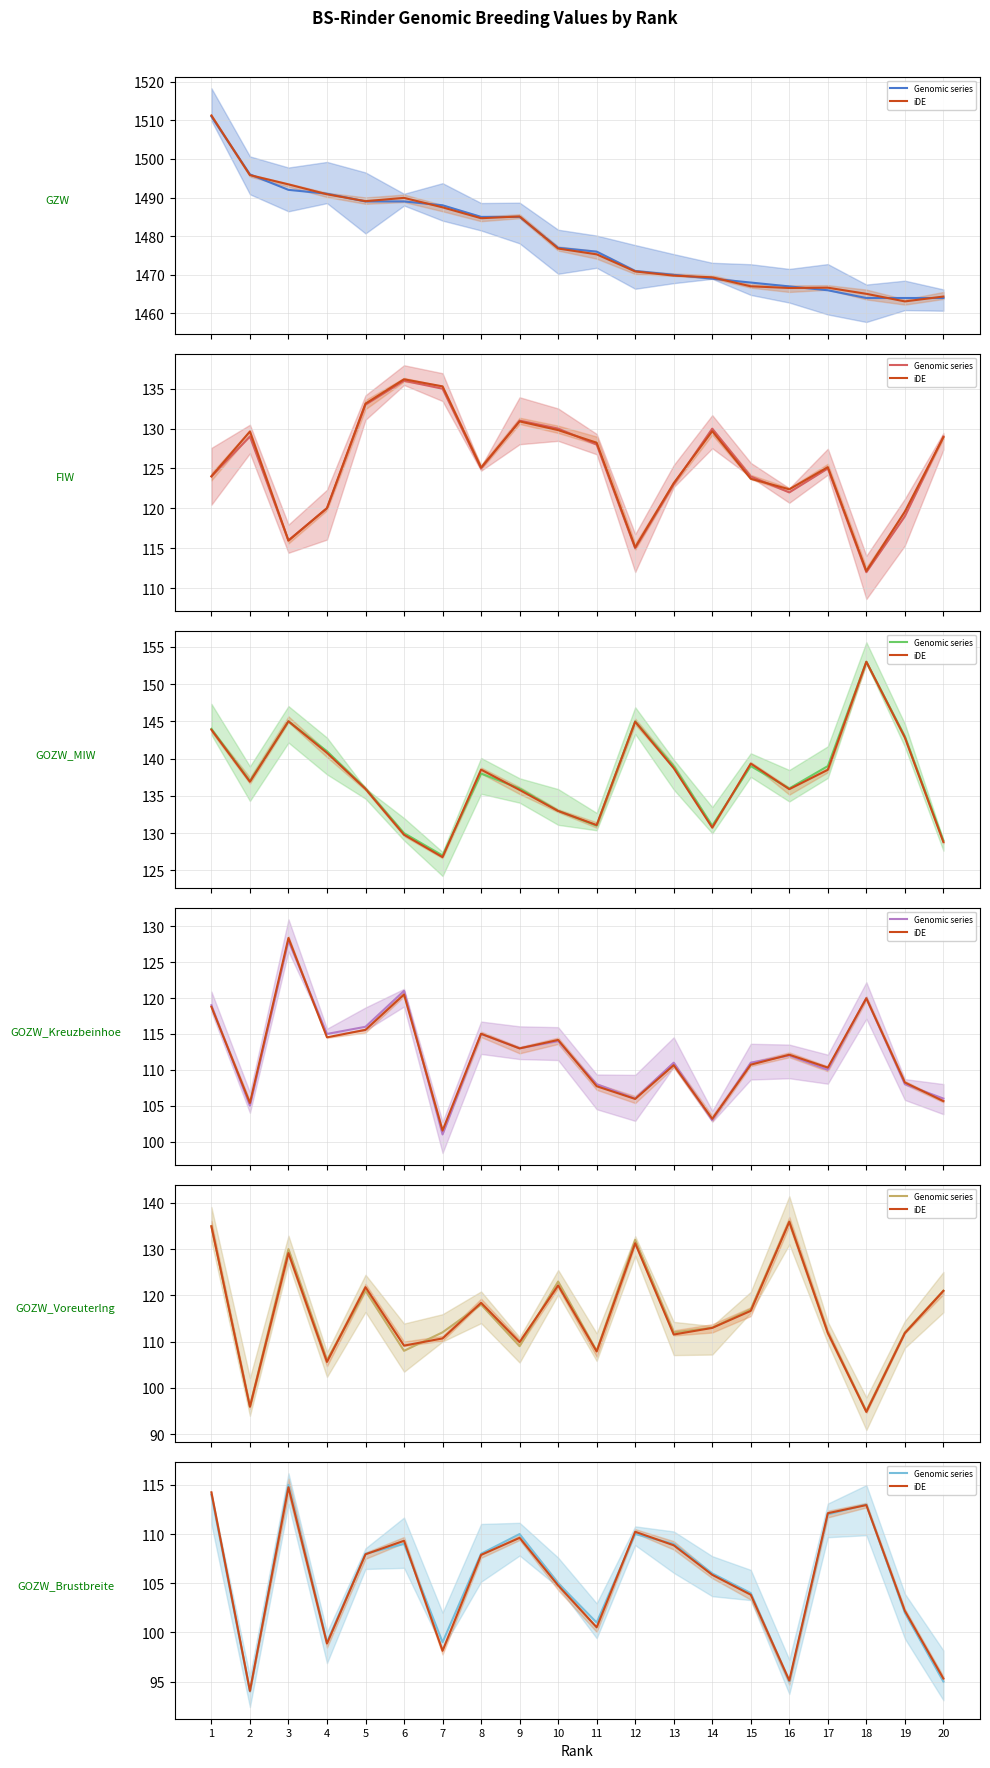

What is the difference between the highest and lowest values at 14?

1366